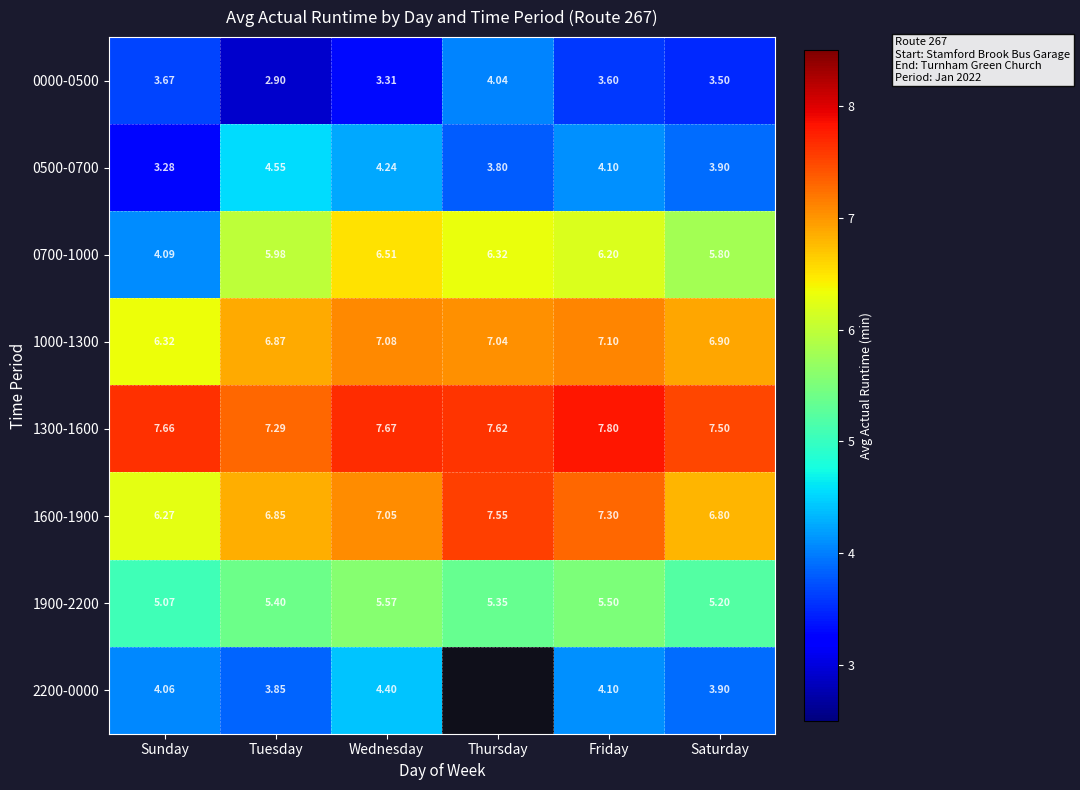

The value of 0000-0500 at Thursday is 5.5. True or false?

False